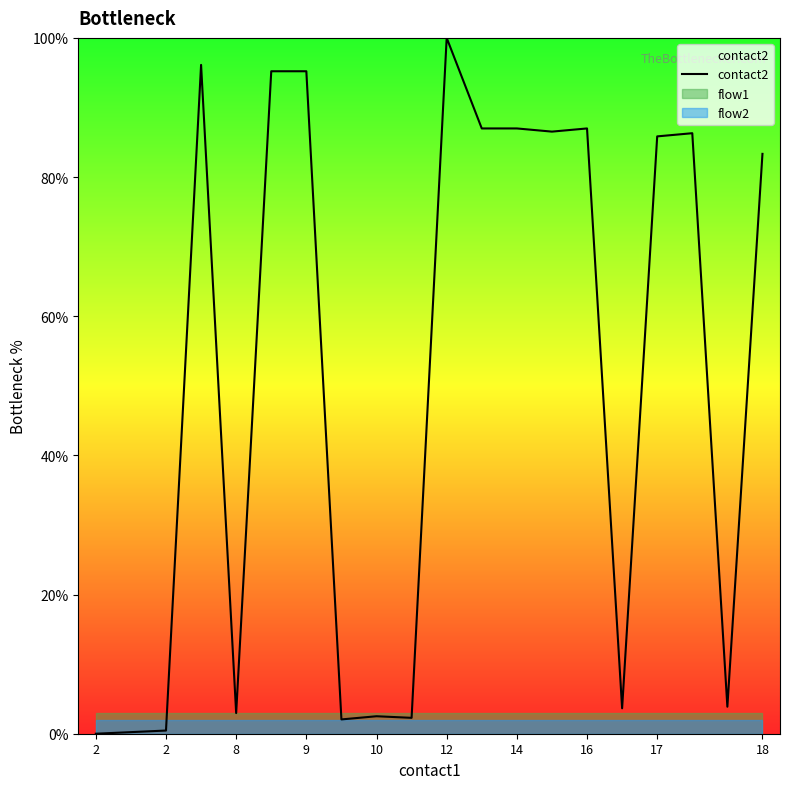

How many values exceed 85?

10